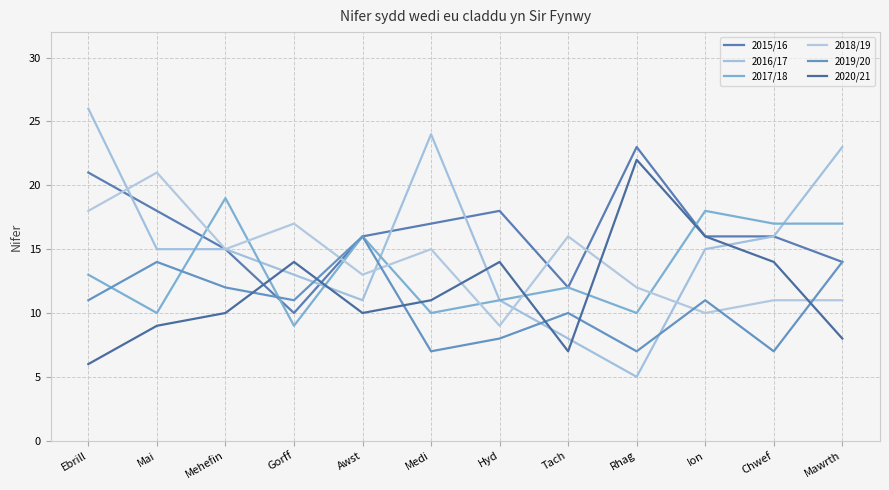

What is the approximate value of 2015/16 at Hyd, to the nearest 10?

20